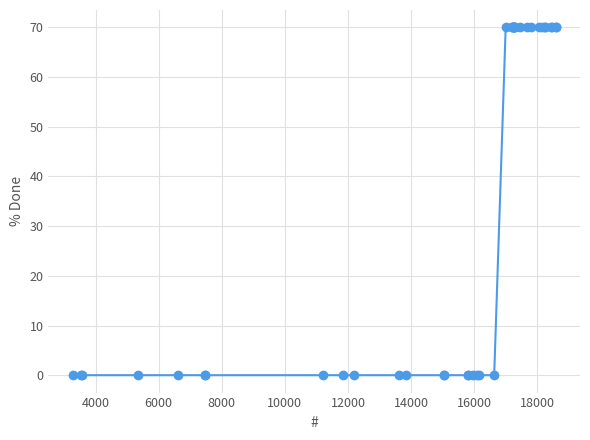

How many lines are shown in the chart?

1